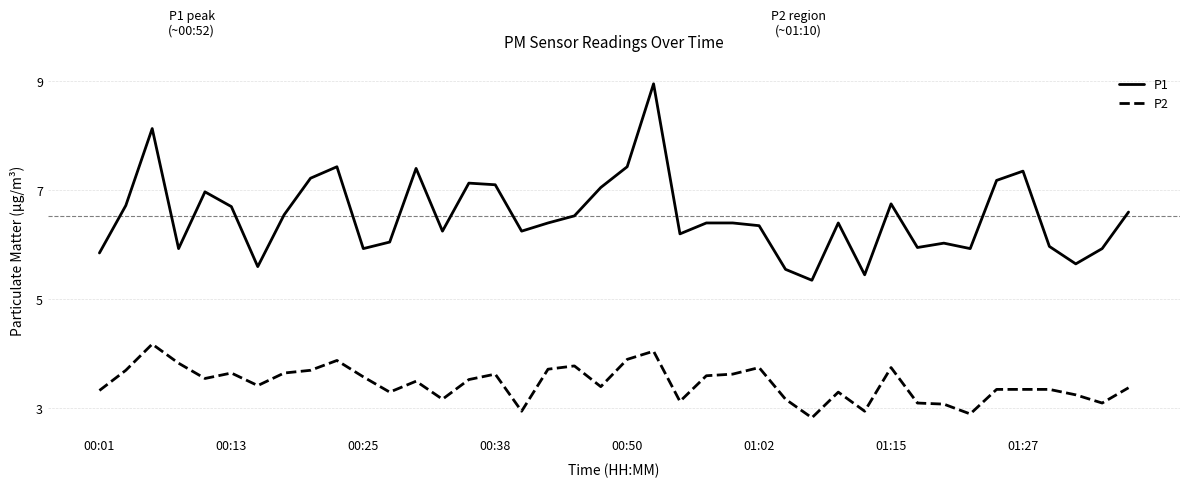

What is the smallest value displayed?

2.8